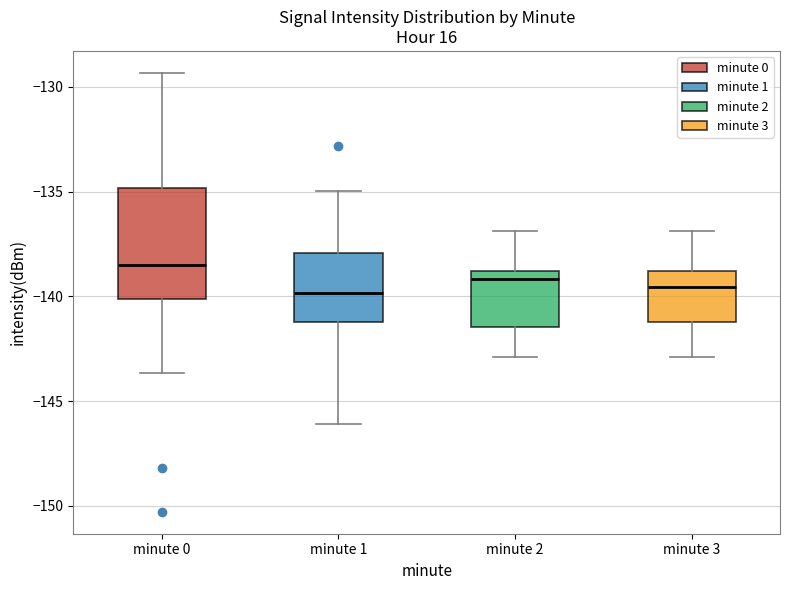

Which box is the tallest, from its lower edge to its upper edge?

minute 0